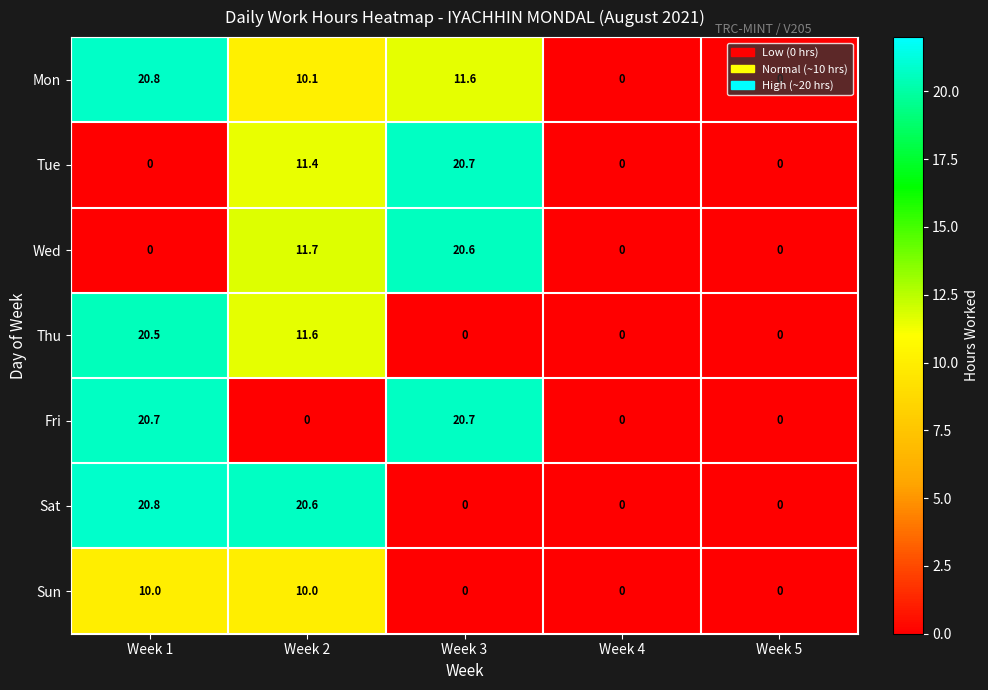

What is the difference between the highest and lowest values at Week 1?

20.8